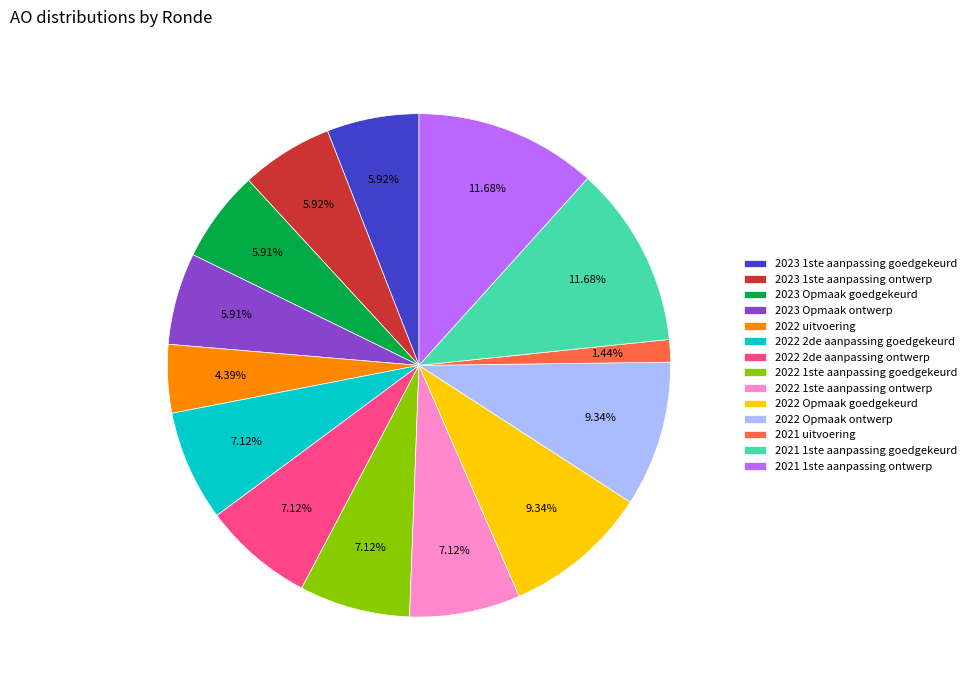

To the nearest percent, what portion does 2023 Opmaak goedgekeurd represent?

6%